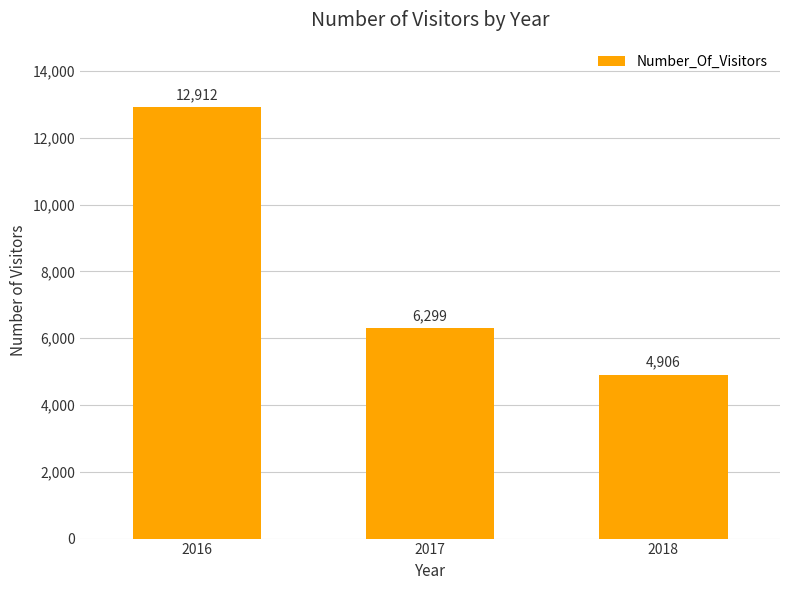

How many bars are there in total?

3